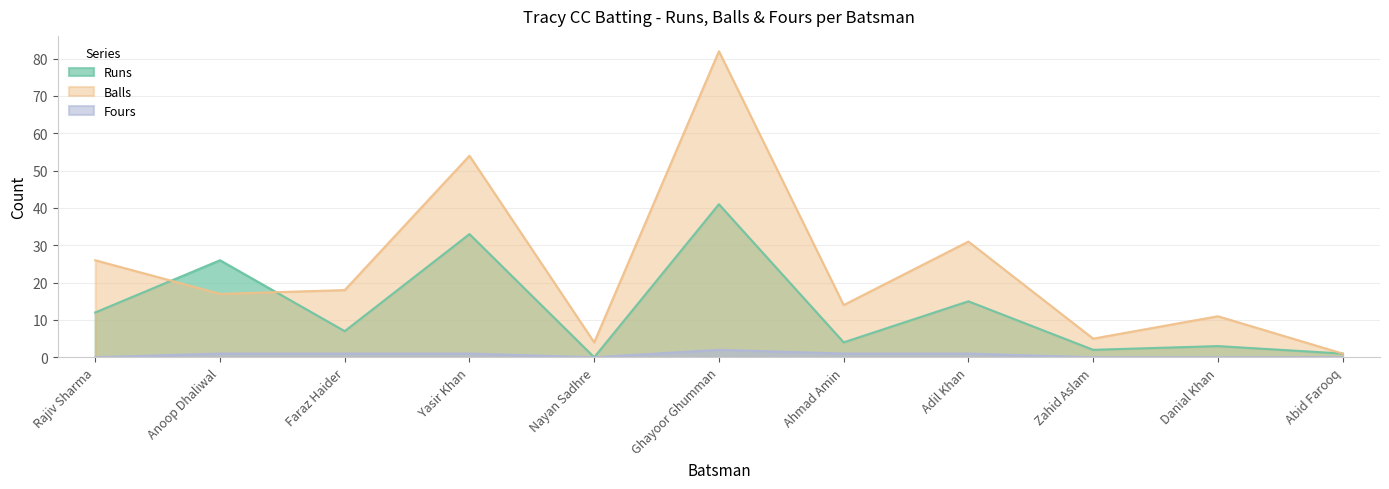

List the series in order of their overall mean, lowest first.

Fours, Runs, Balls